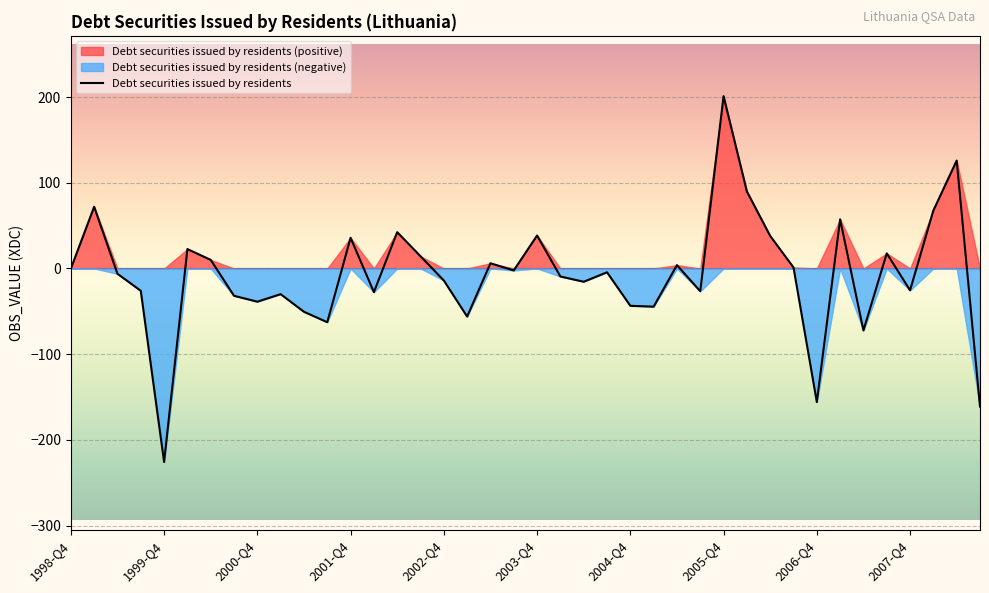

What is the sum of all values?

-286.1